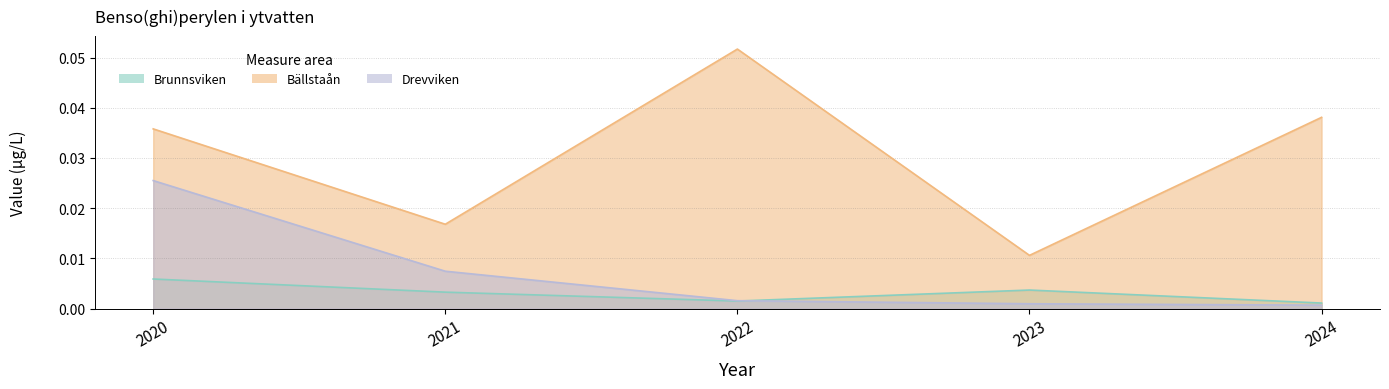

Does the chart display data point markers on the line(s)?

No